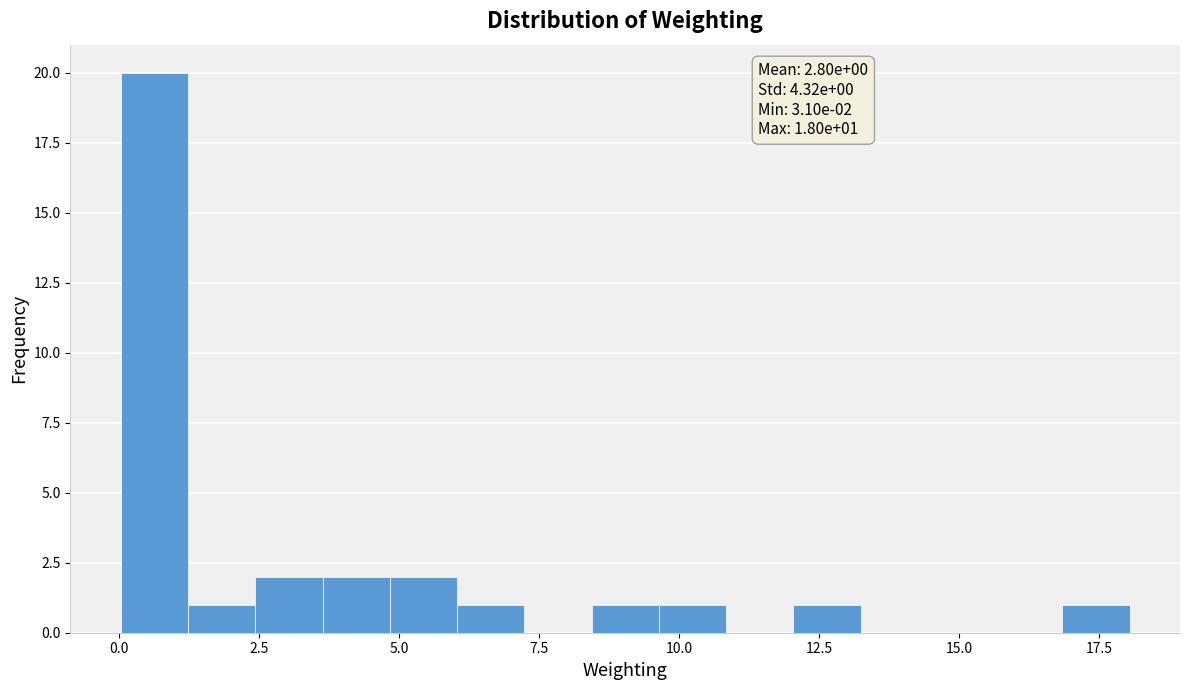

Around what value on the x-axis is the tallest bar? Give the approximate position of its centre, as read against the axis.

0.5